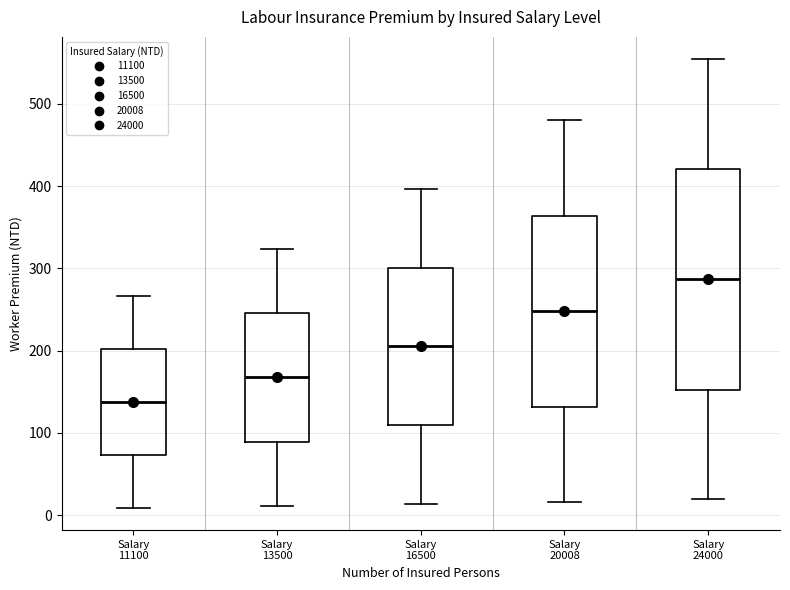

Which box has the highest median line?

Salary 24000